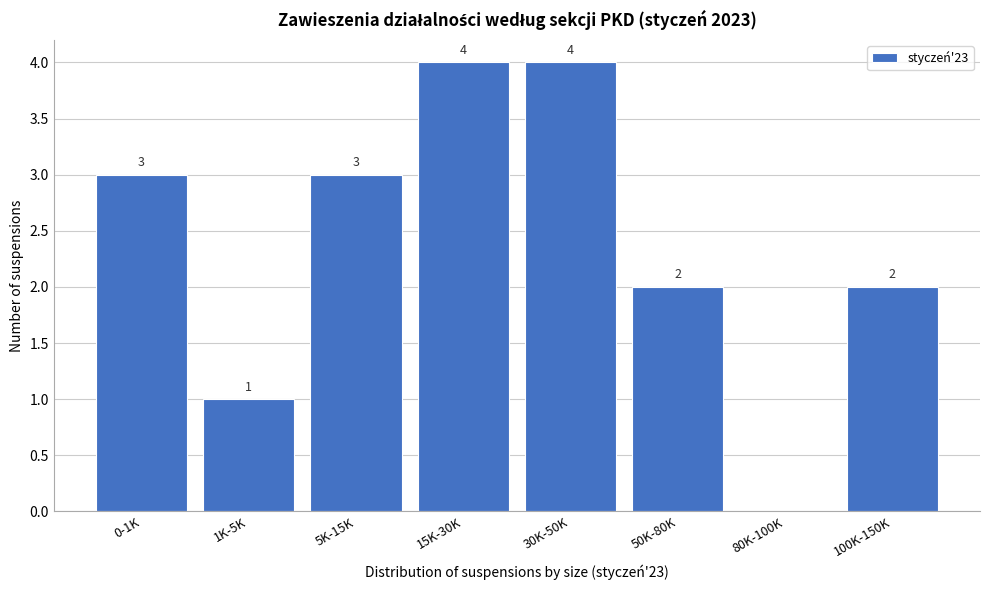

Reading left to right, list all the values displayed in this chart.

0-1K=3	1K-5K=1	5K-15K=3	15K-30K=4	30K-50K=4	50K-80K=2	80K-100K=0	100K-150K=2